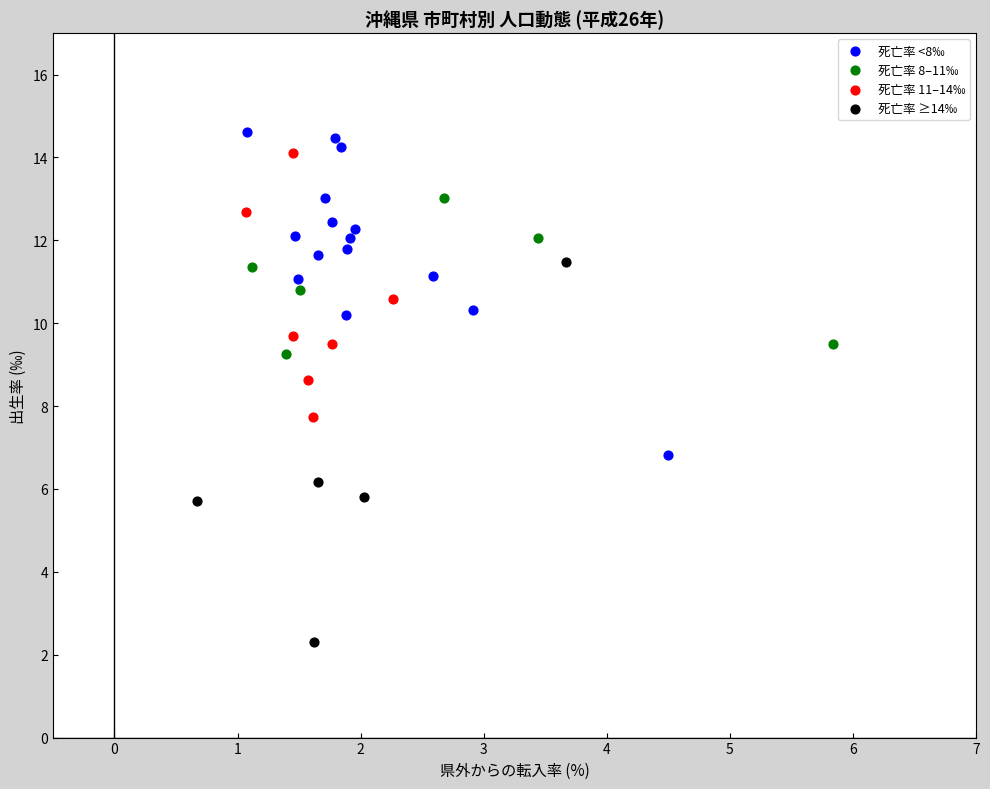

Which series contains the lowest Y value?

死亡率 ≥14‰